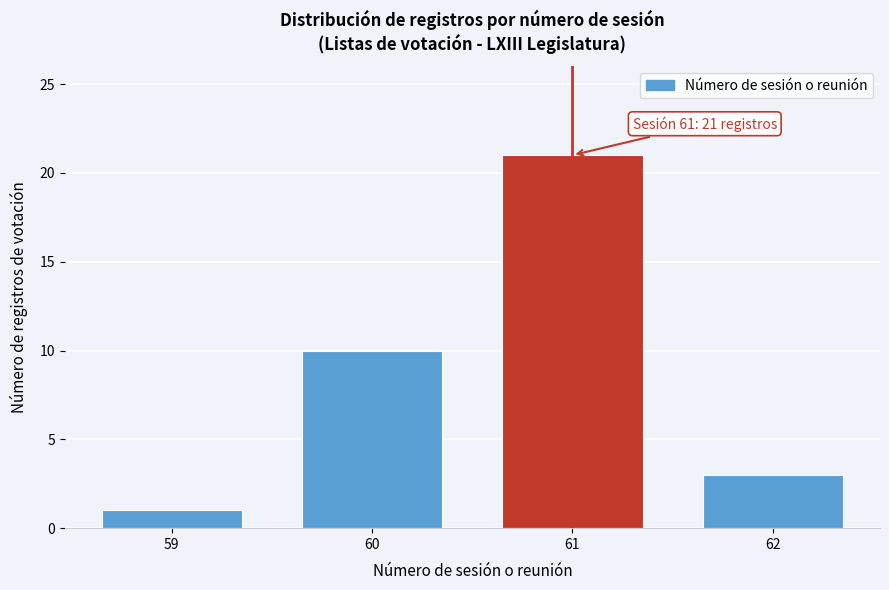

Reading left to right, transcribe all the data shown in this chart.

59=1	60=10	61=21	62=3